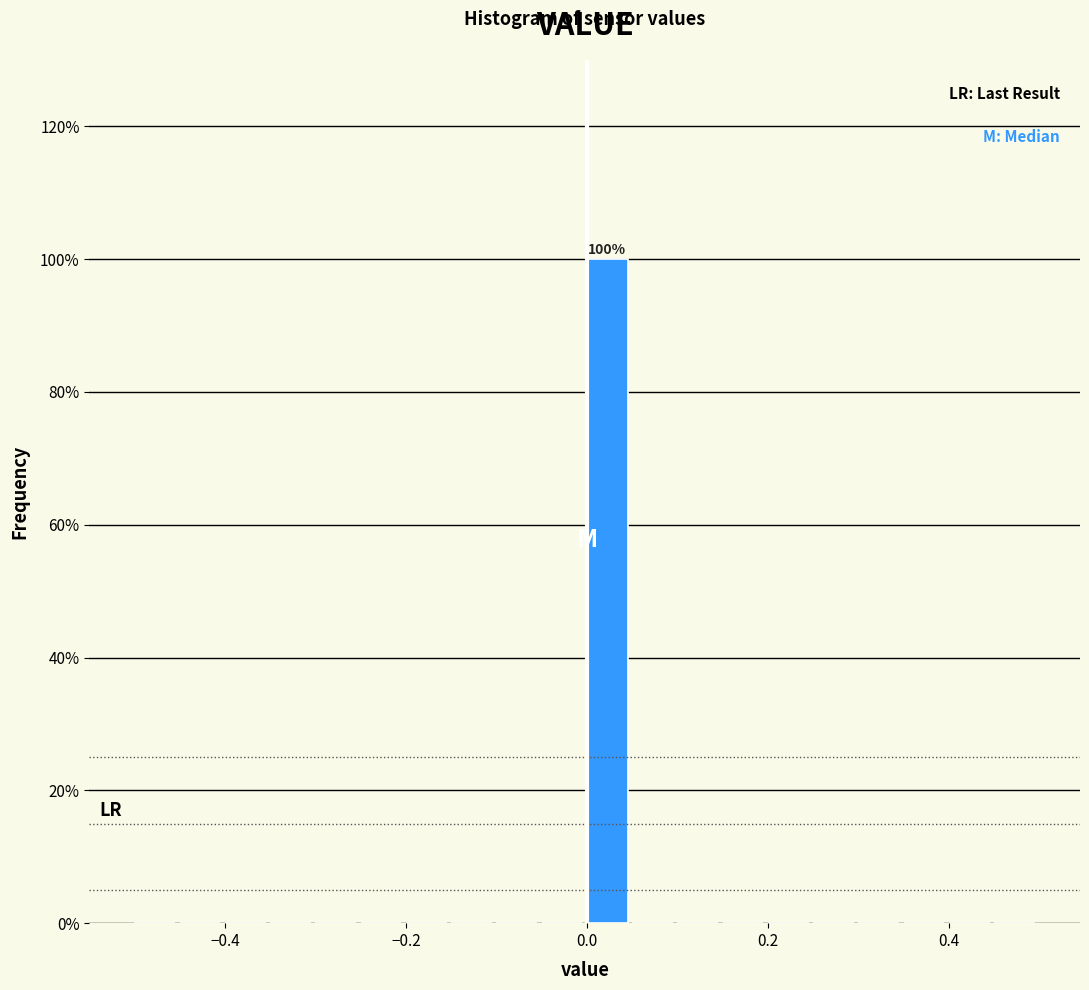

Around what value on the x-axis is the tallest bar? Give the approximate position of its centre, as read against the axis.

0.02